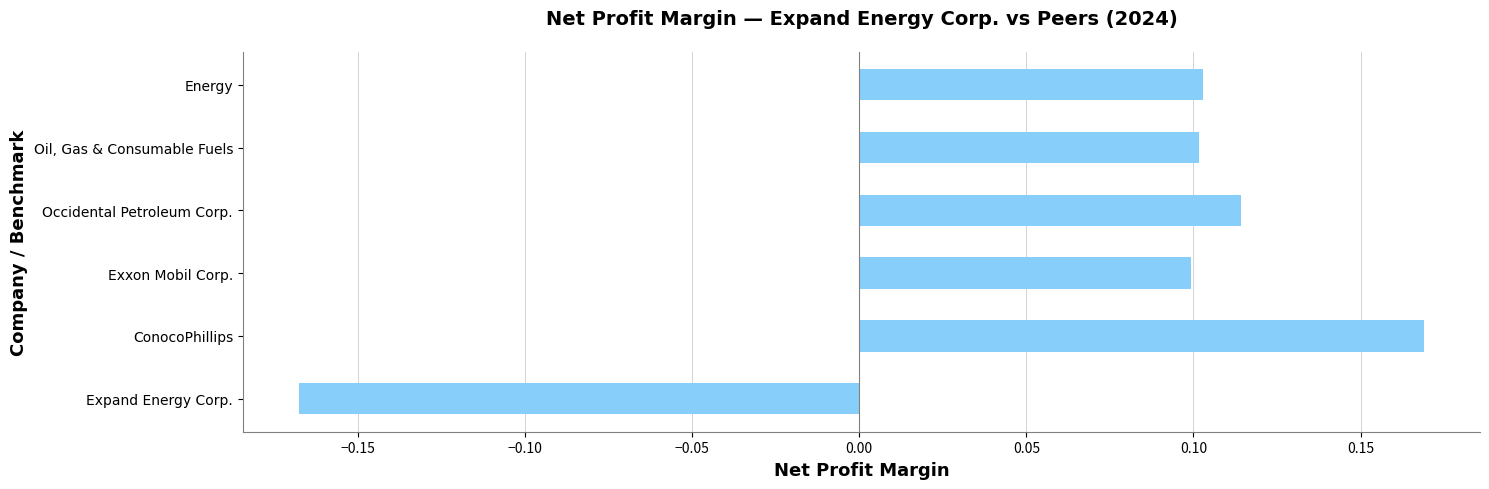

How many values are between 0 and 1?

5